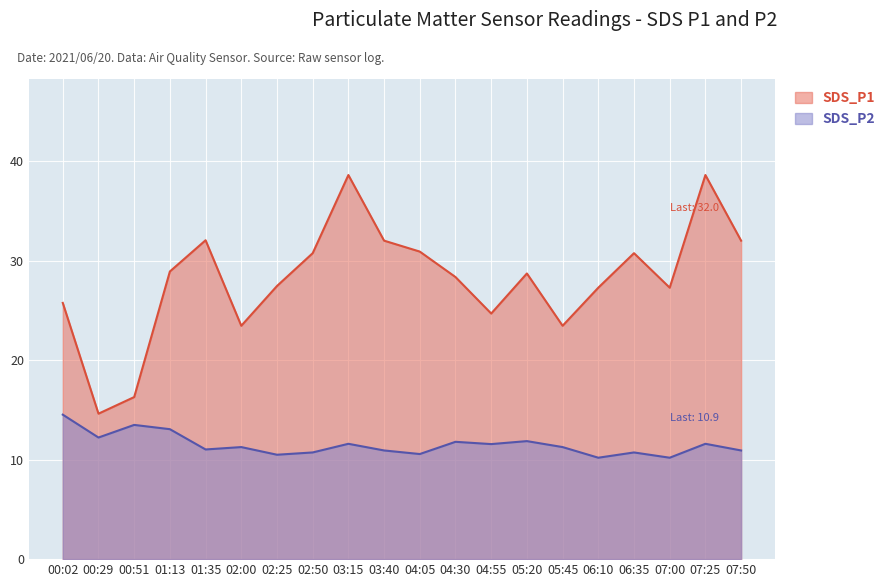

True or false: SDS_P1 and SDS_P2 cross at least once.

False